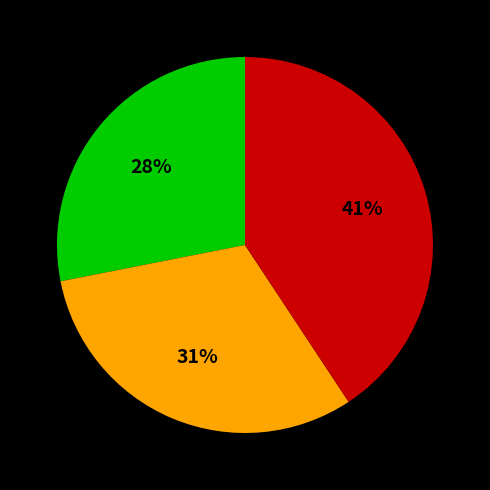

Does any single category account for the majority?

No